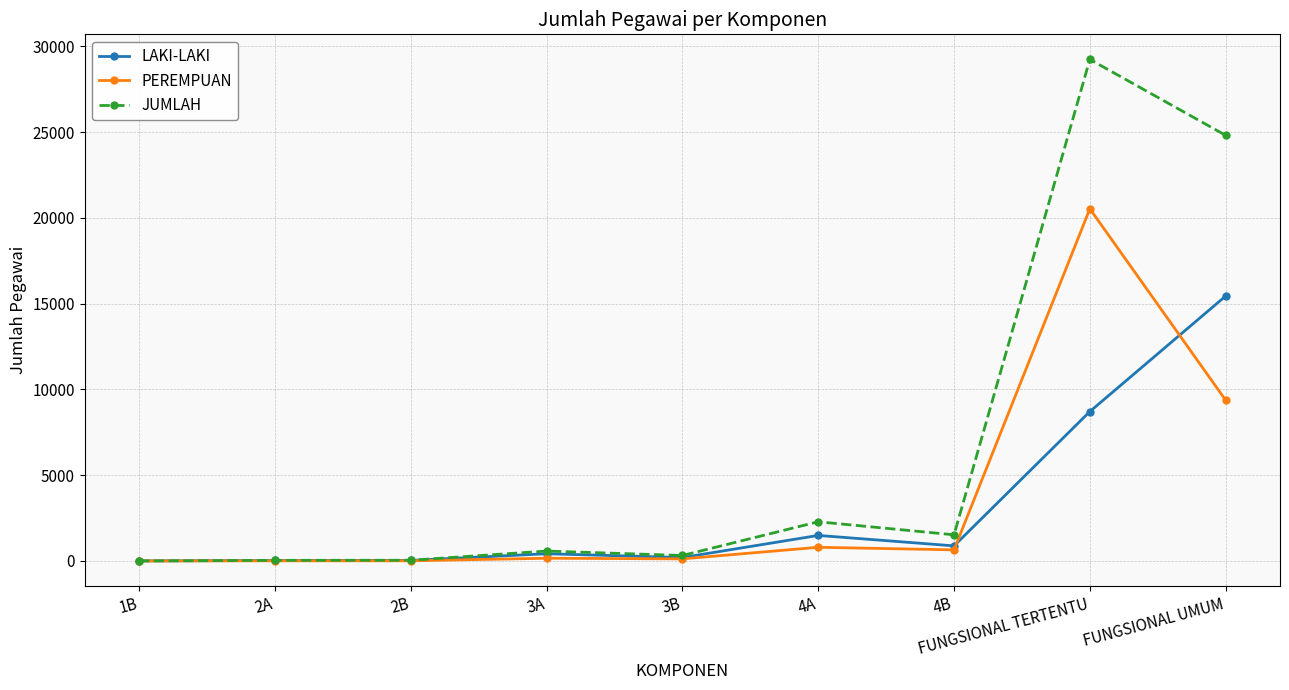

How many data points does each series have?

9